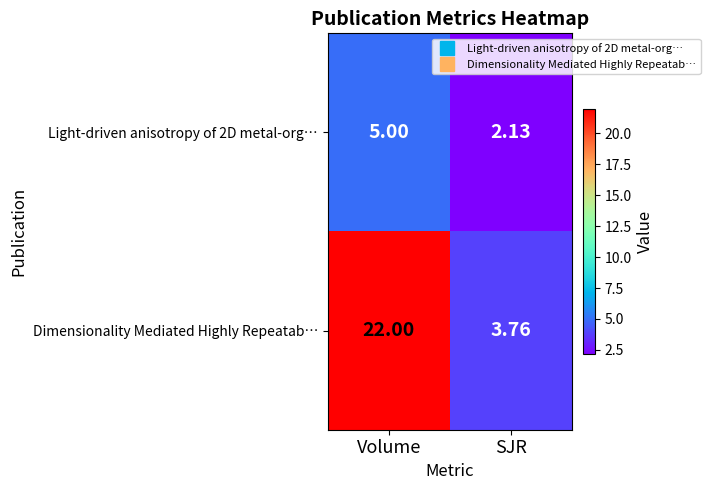

What is the total value across all series at Volume?

27.0